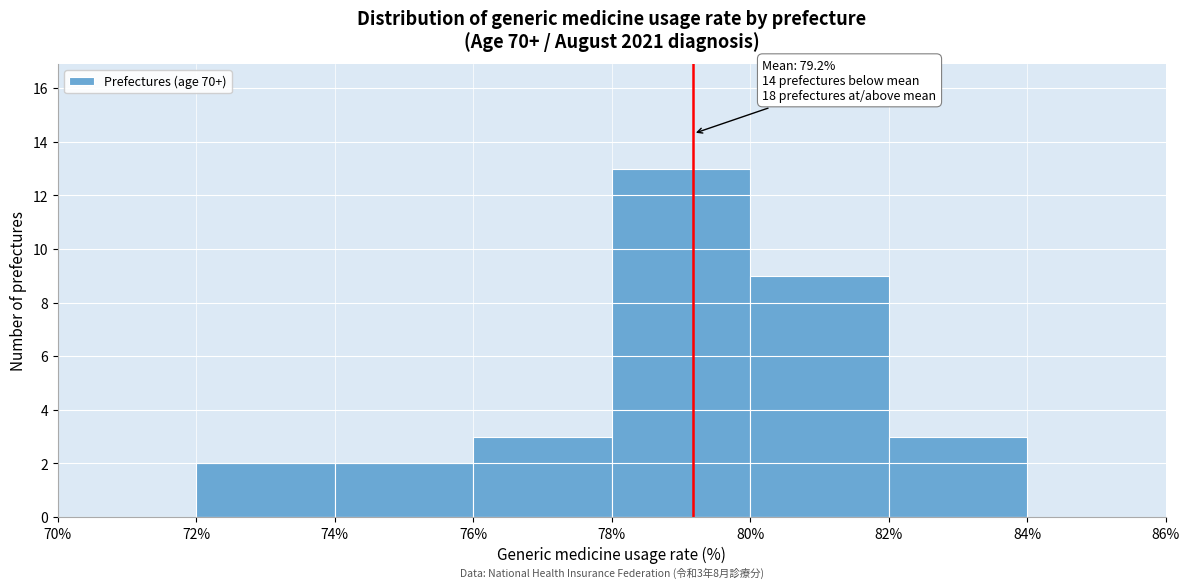

Which range on the x-axis has the tallest bar?

78% to 80%